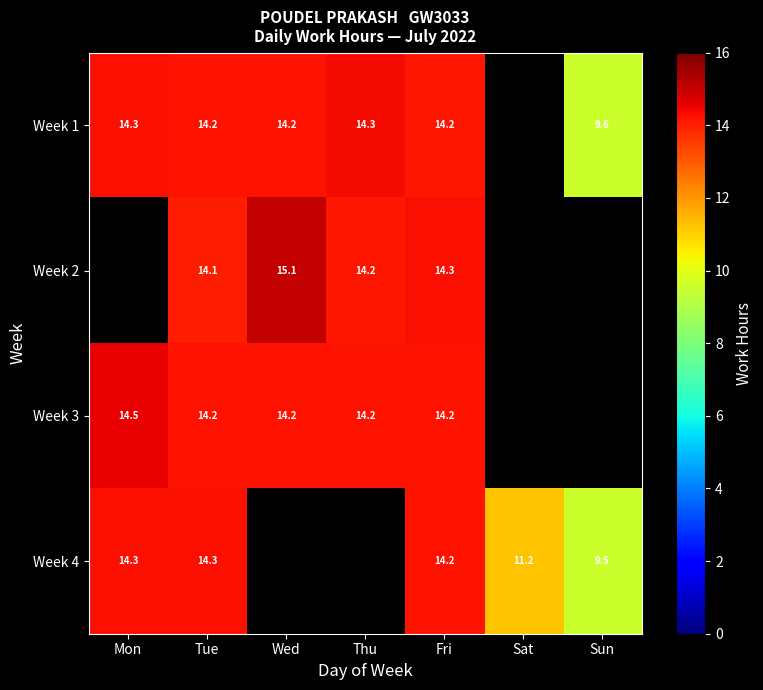

Where does the Week 1 series first go above 14?

Mon